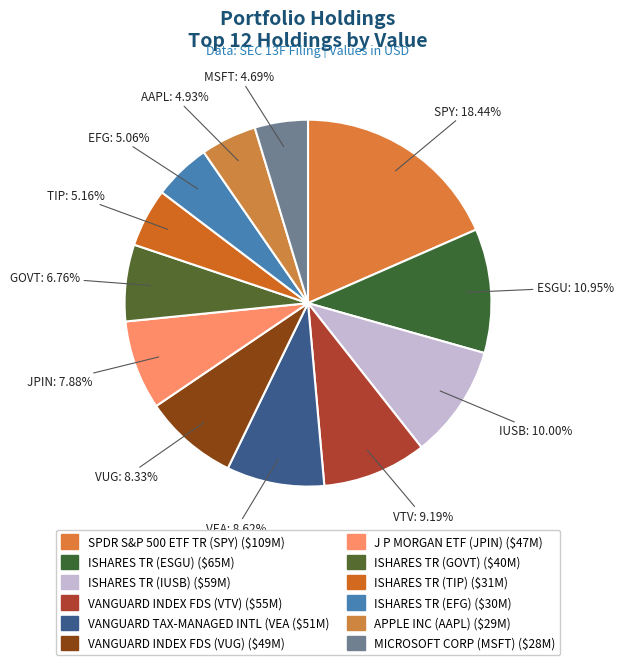

Count the number of slices in the pie.

12